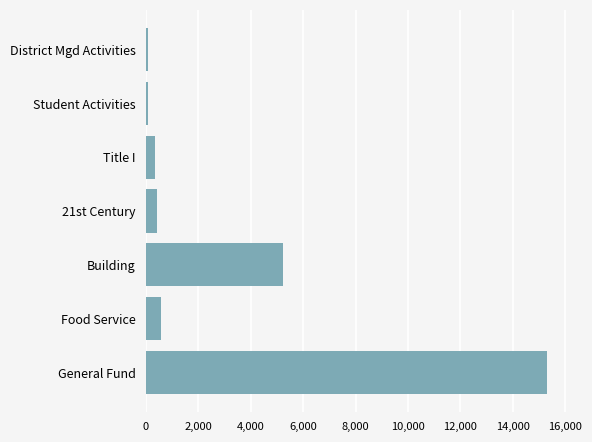

Between Food Service and General Fund, which is larger?

General Fund